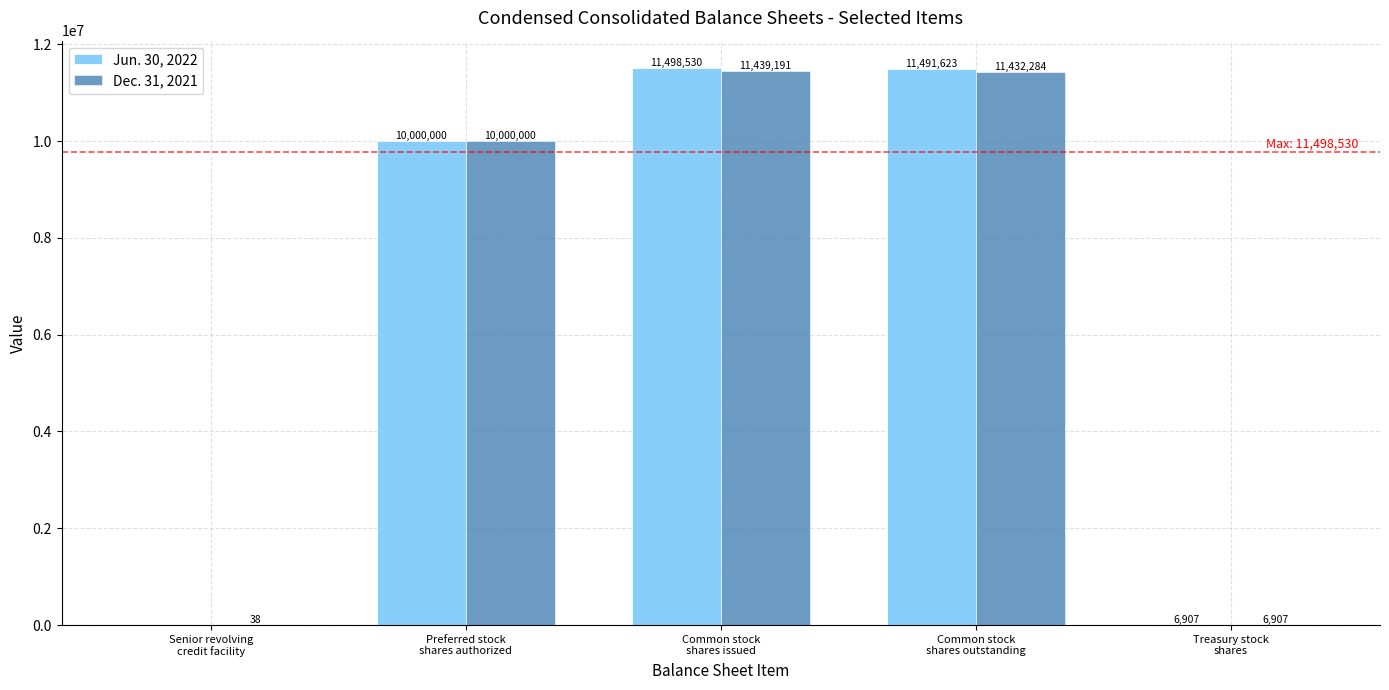

Which series has the largest total across all categories?

Jun. 30, 2022